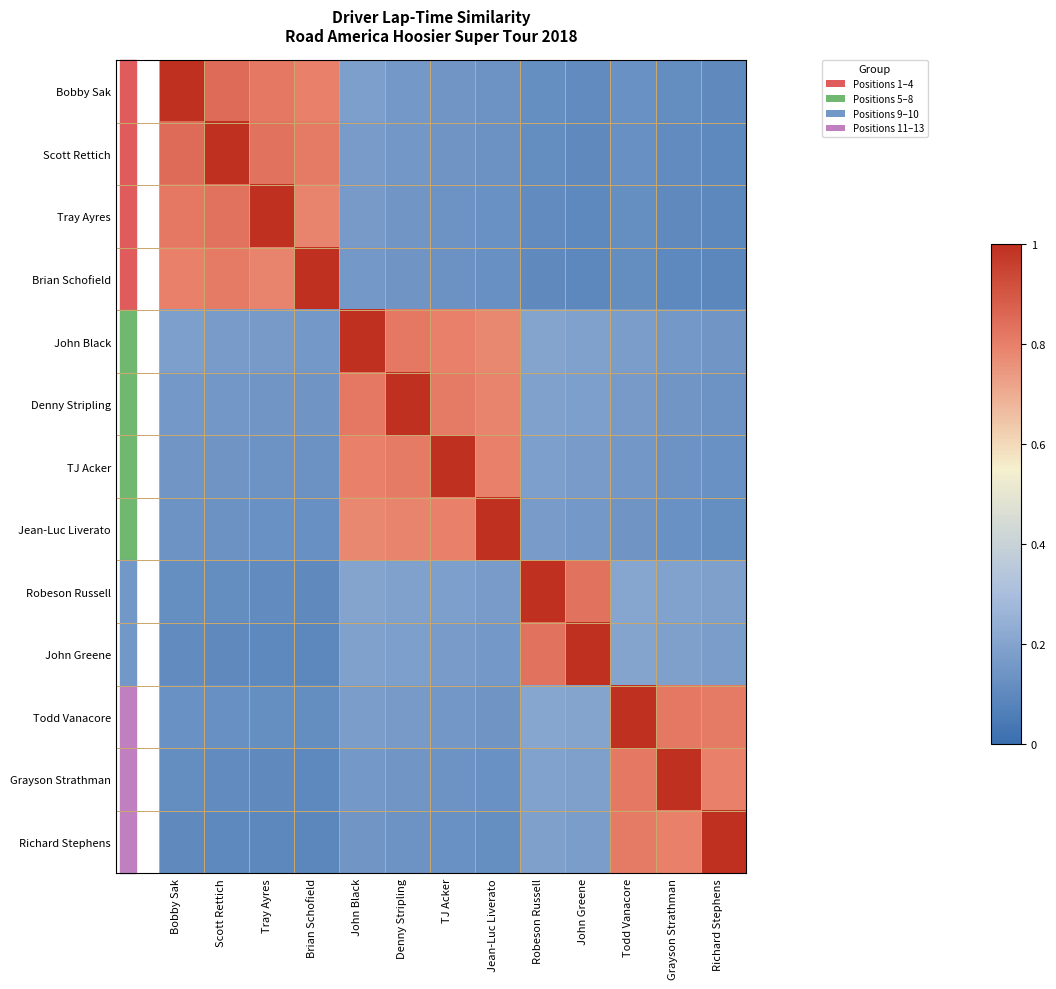

List the series in order of their peak value, highest first.

Bobby Sak, Scott Rettich, Tray Ayres, Brian Schofield, John Black, Denny Stripling, TJ Acker, Jean-Luc Liverato, Robeson Russell, John Greene, Todd Vanacore, Grayson Strathman, Richard Stephens